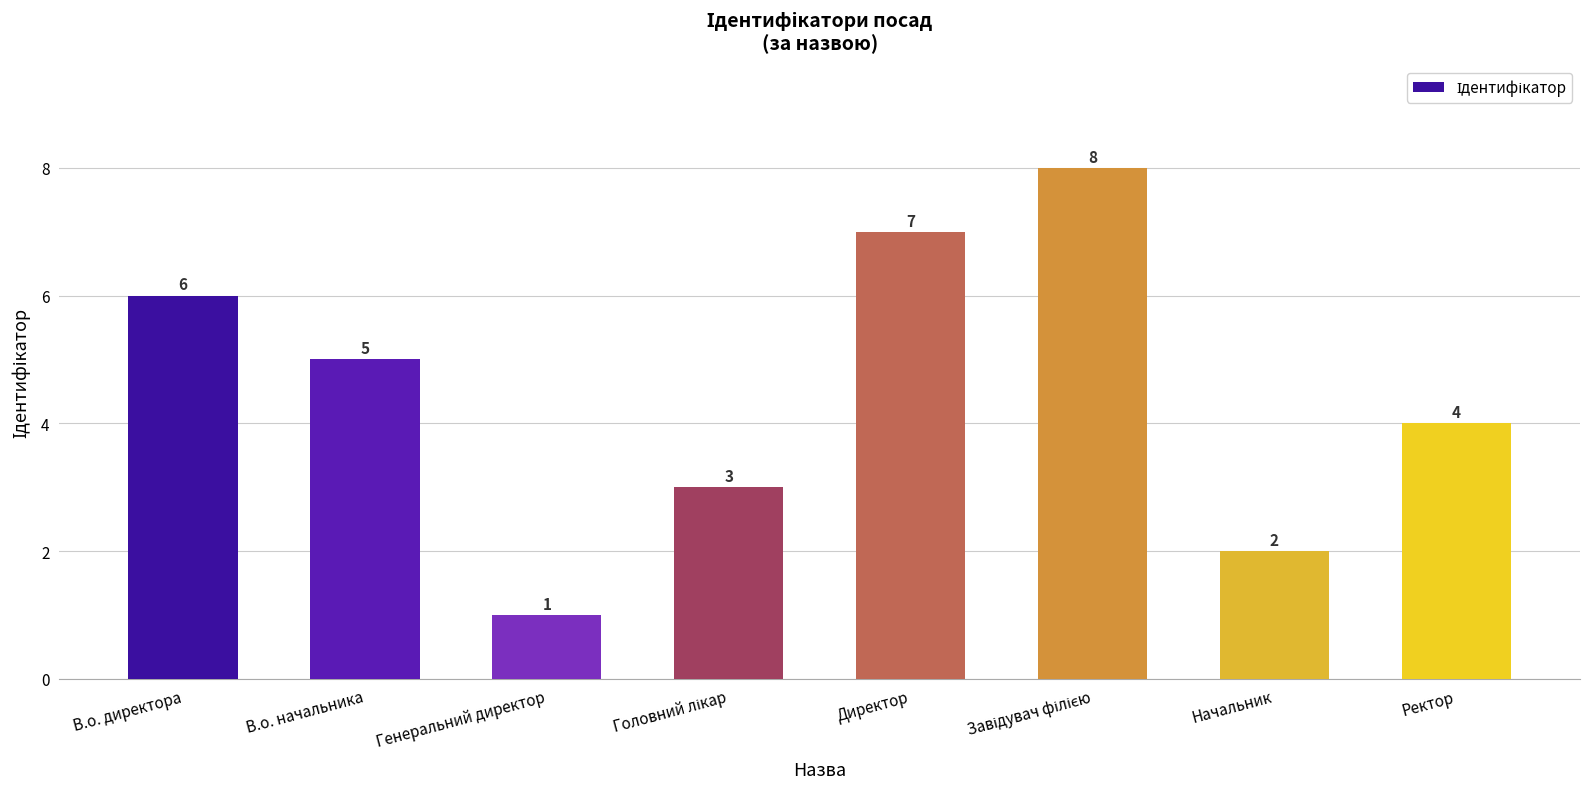

True or false: the data shows 9 at В.о. директора.

False